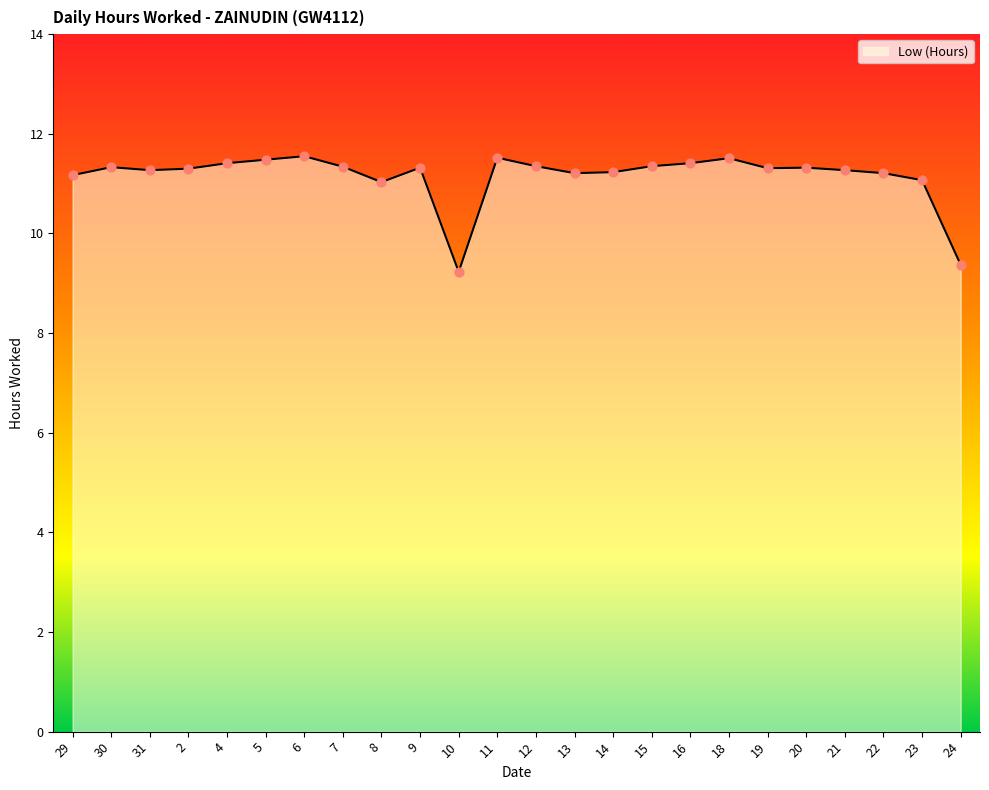

What is the ratio of the value at 24 to the value at 31?

0.8